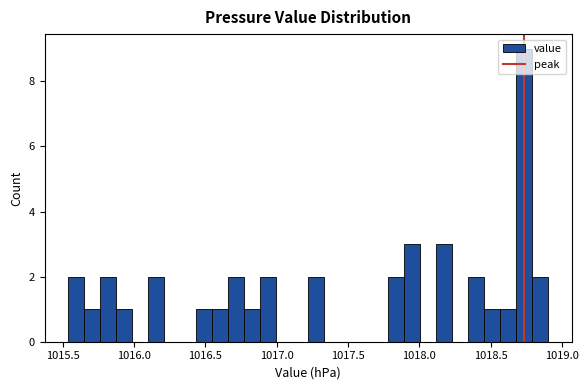

Around what value on the x-axis is the tallest bar? Give the approximate position of its centre, as read against the axis.

1018.75